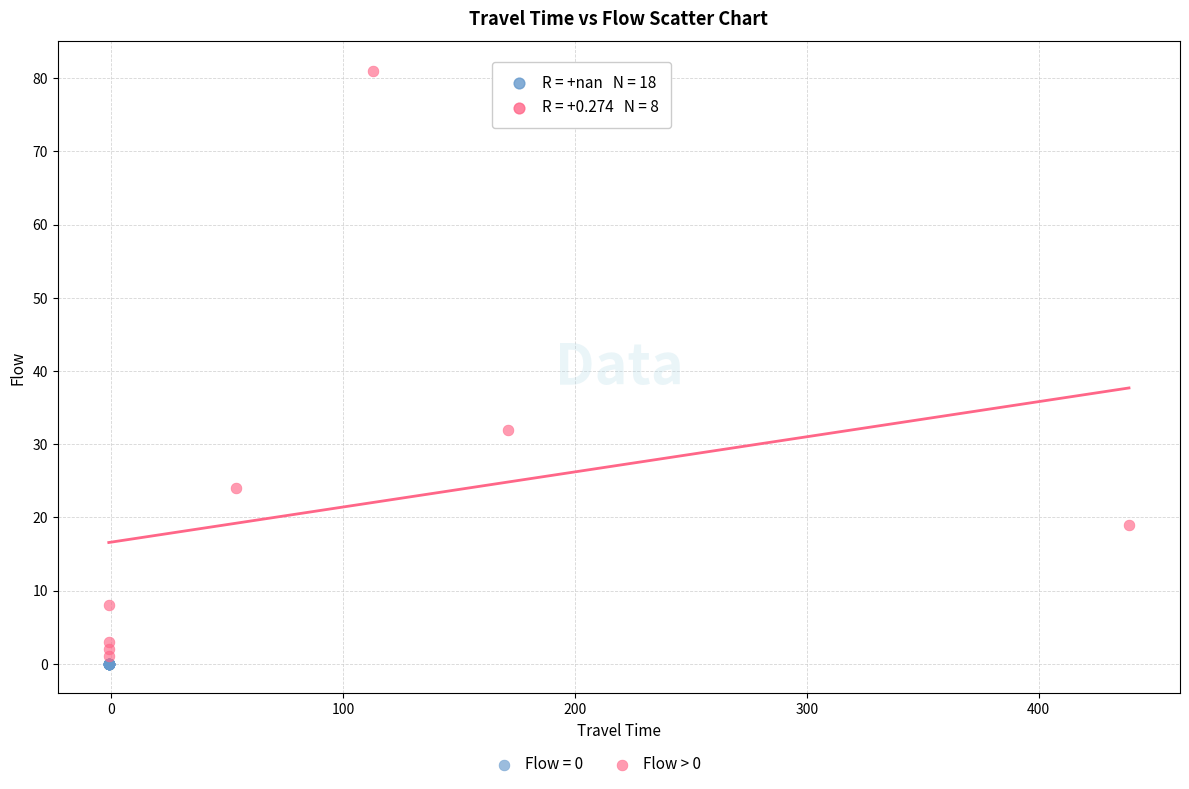

Which series reaches the maximum Y coordinate?

Flow > 0